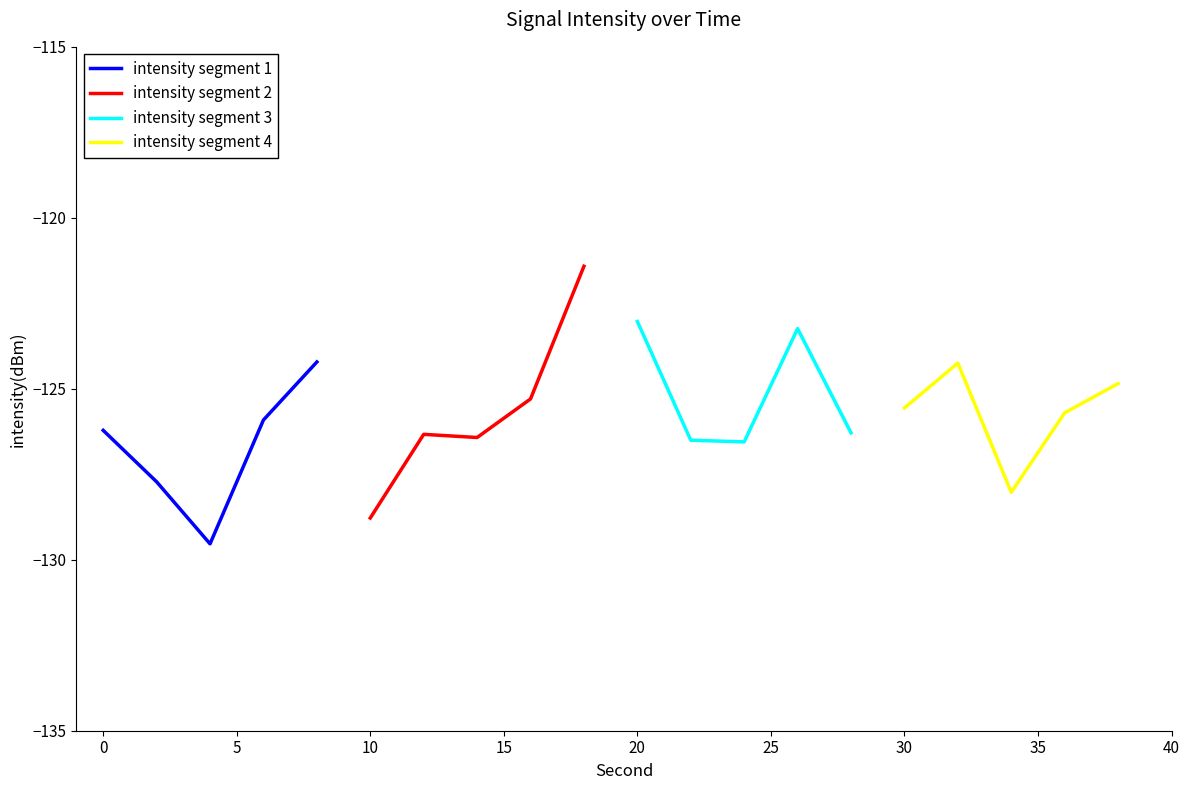

Is this an area chart (filled region under the line)?

No